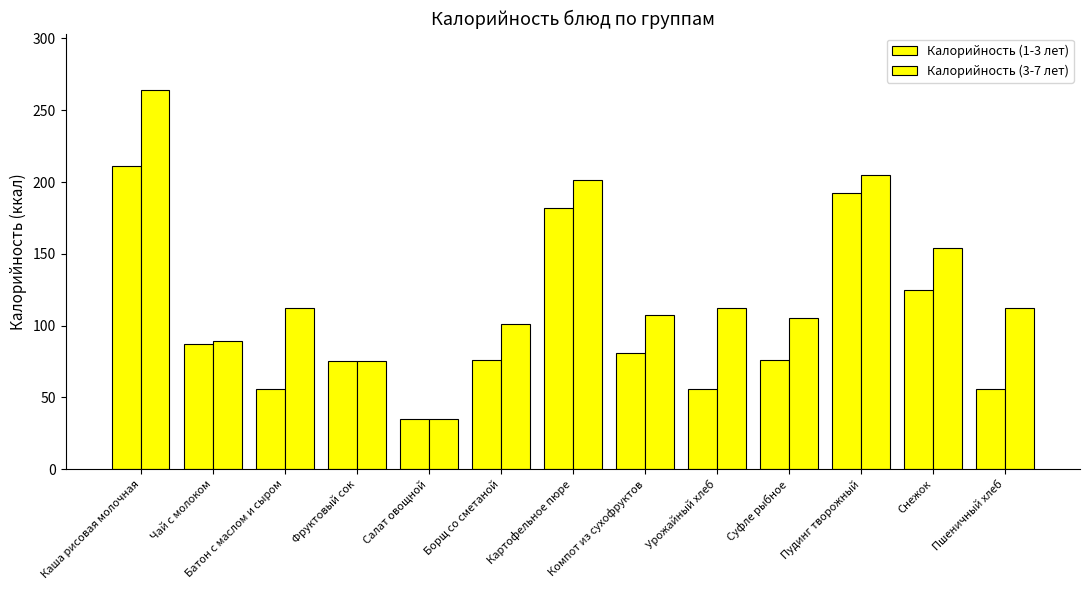

At which label does Калорийность (1-3 лет) reach its peak?

Каша рисовая молочная